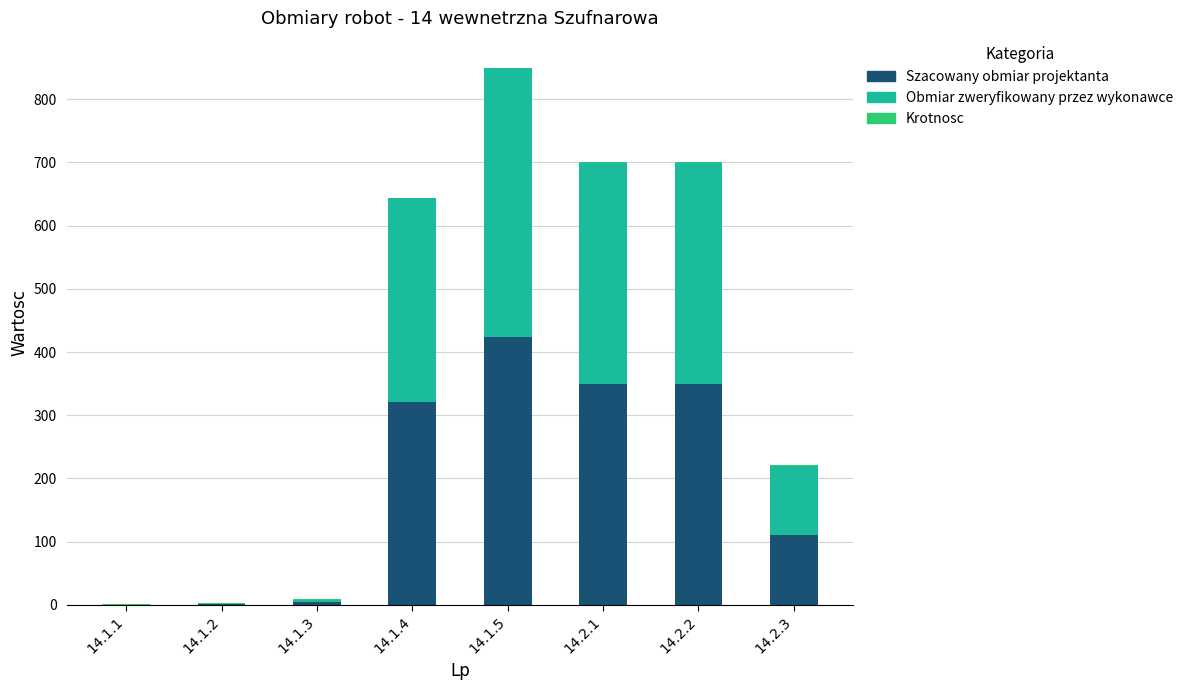

At which category is the sum across all series the highest?

14.1.5